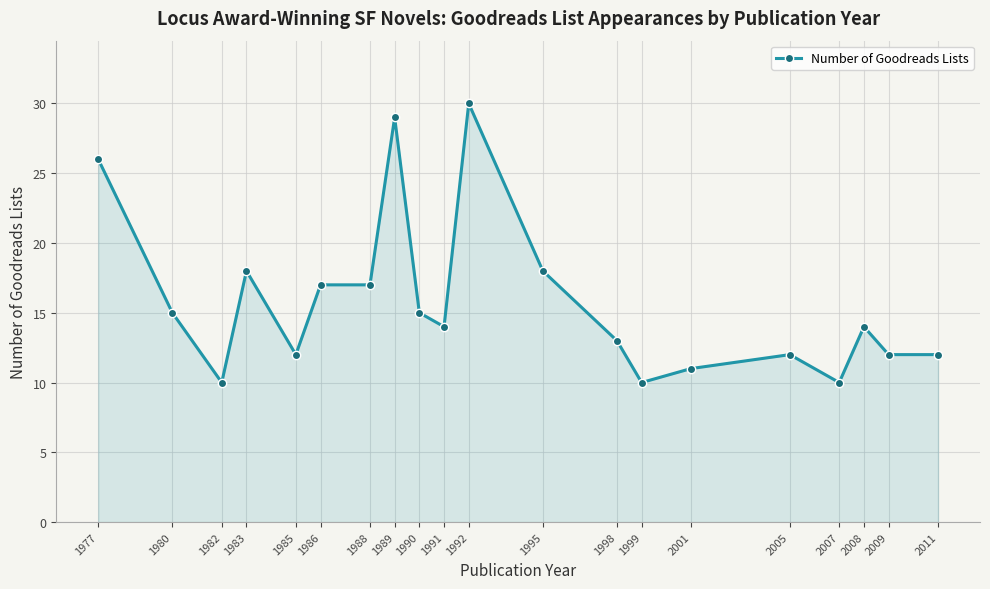

What is the smallest value displayed?

10